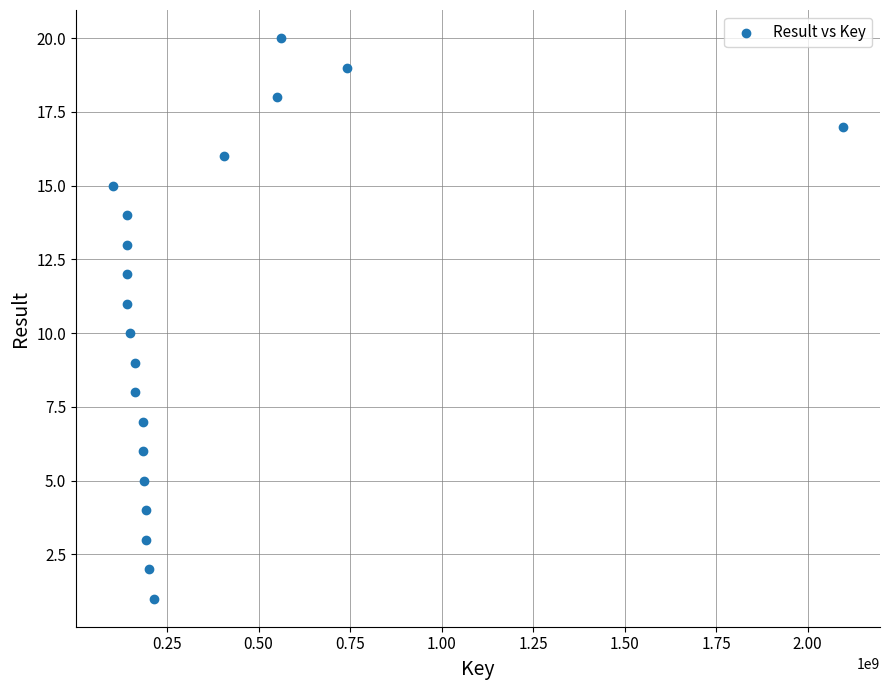

What is the range of Y values (max minus min)?

19